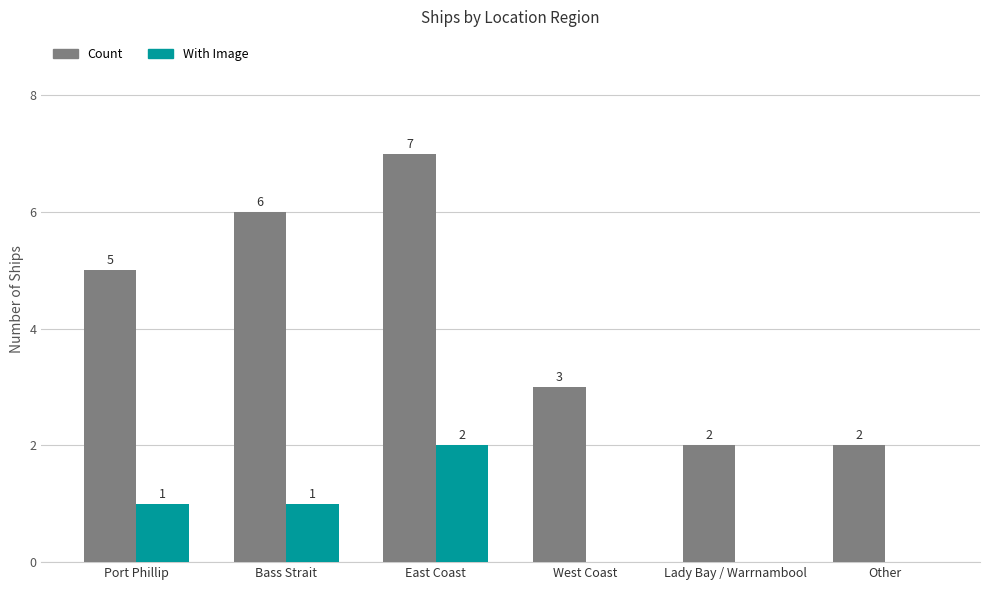

Is the value of With Image at Bass Strait greater than the value of Count at Lady Bay / Warrnambool?

No